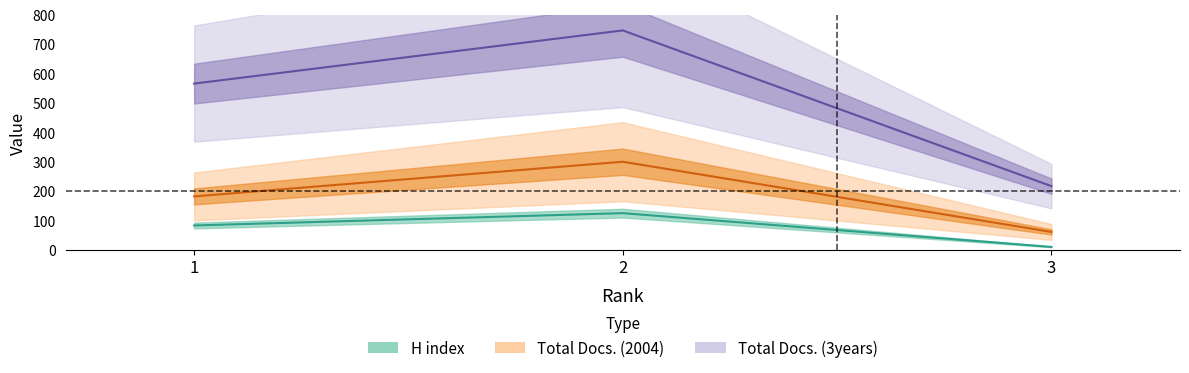

True or false: Total Docs. (2004) has a value of 85 at 3.

False